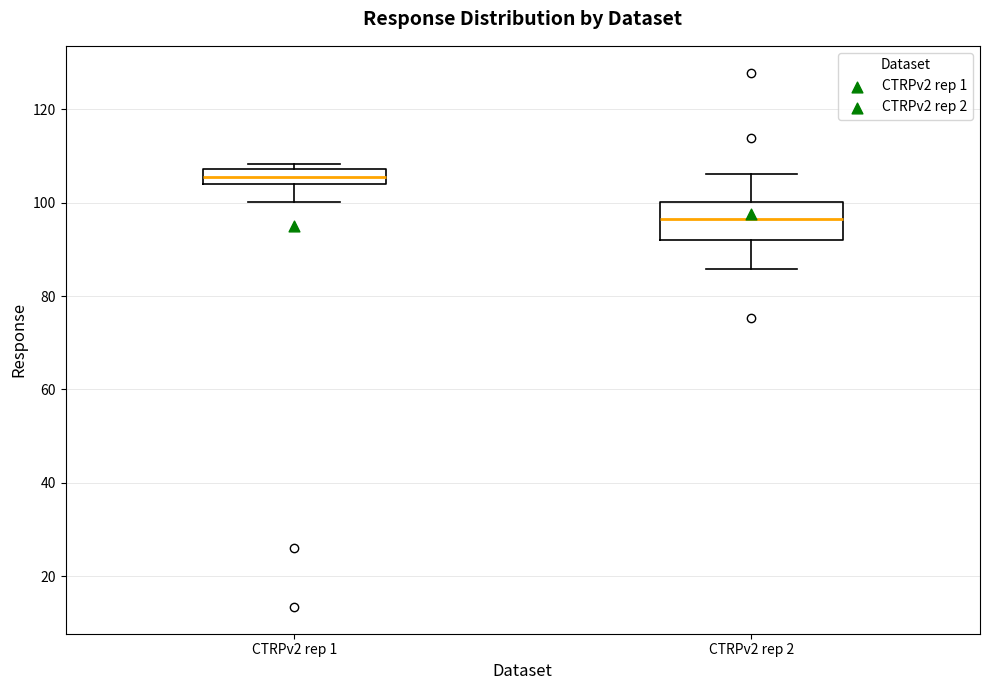

Where is the upper edge of the box for CTRPv2 rep 1 on the y-axis? The values are not printed on the chart, so give them approximately, as read against the axis.

108